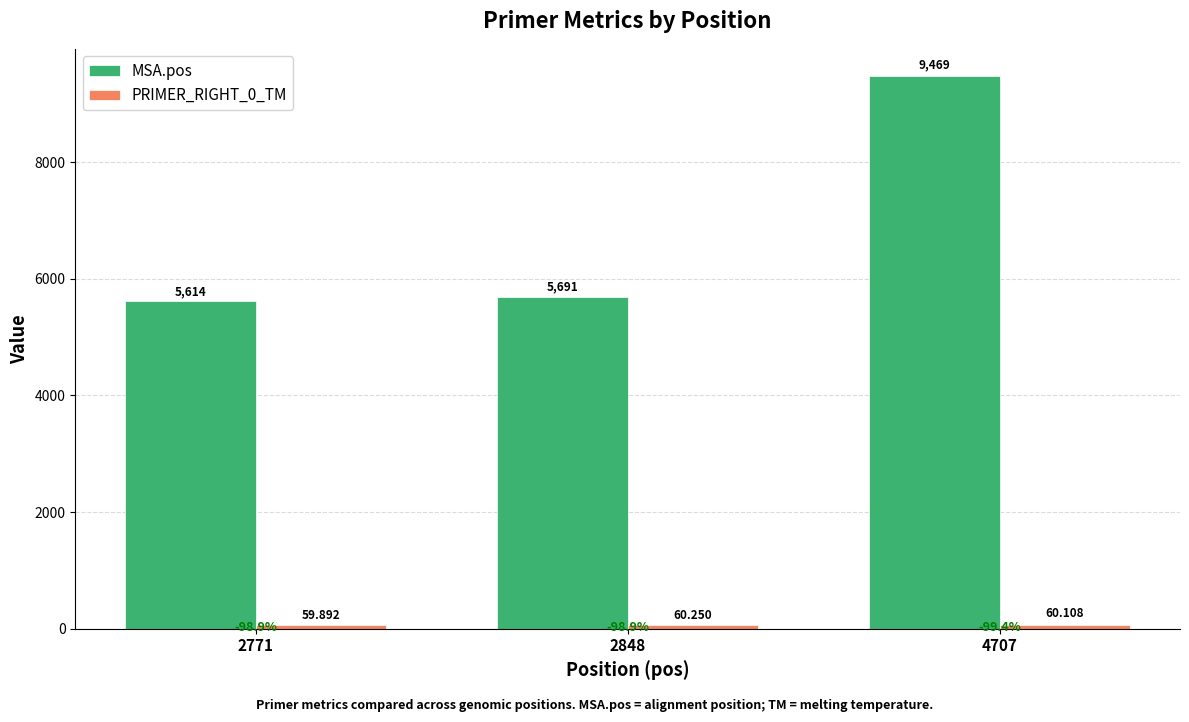

Which series has the largest total across all categories?

MSA.pos